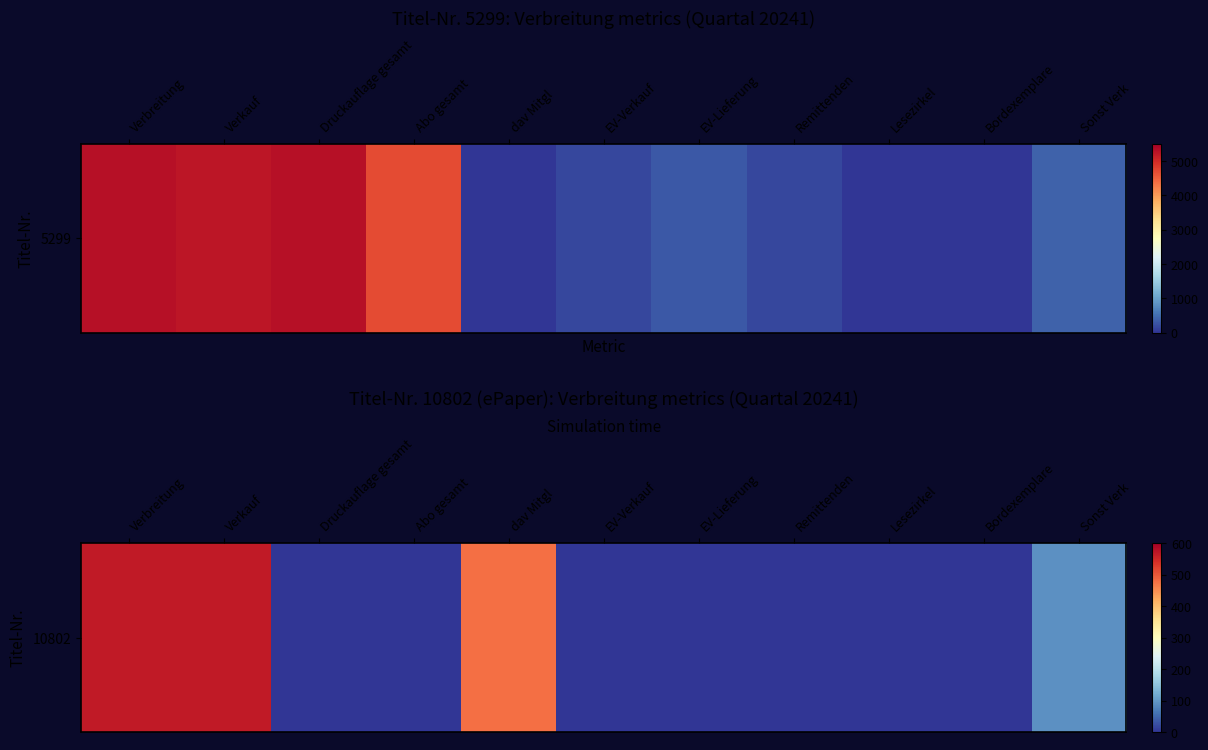

The chart shows a value of 811 at Verkauf. True or false?

False